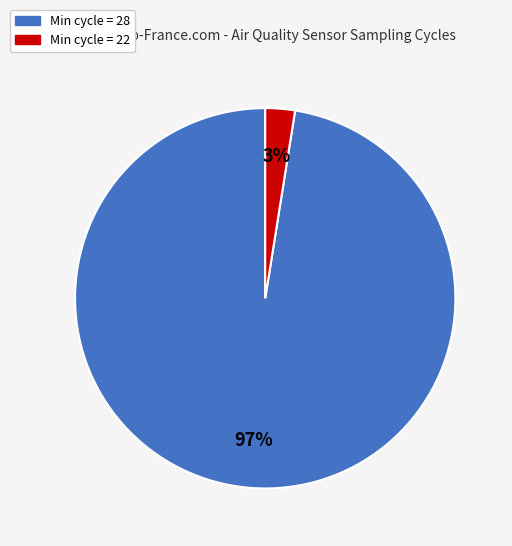

Is there a majority slice in this chart?

Yes